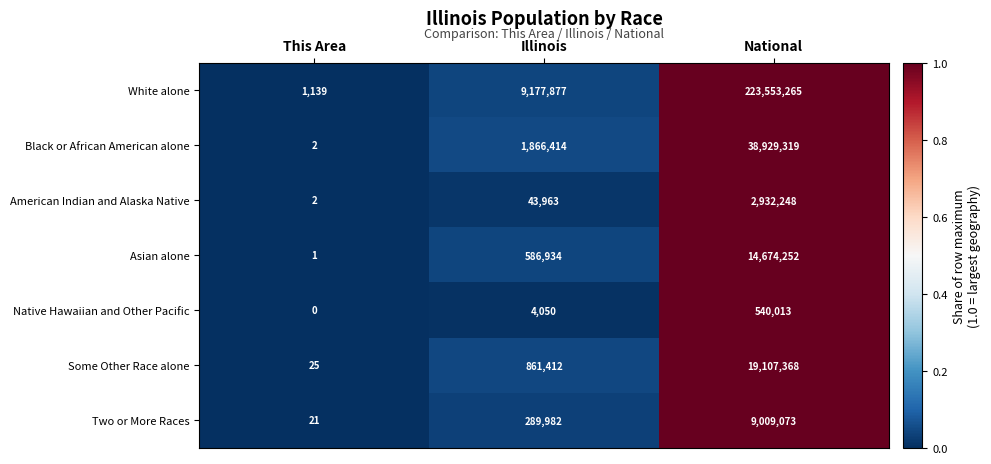

At how many categories does at least one series exceed 0?

3